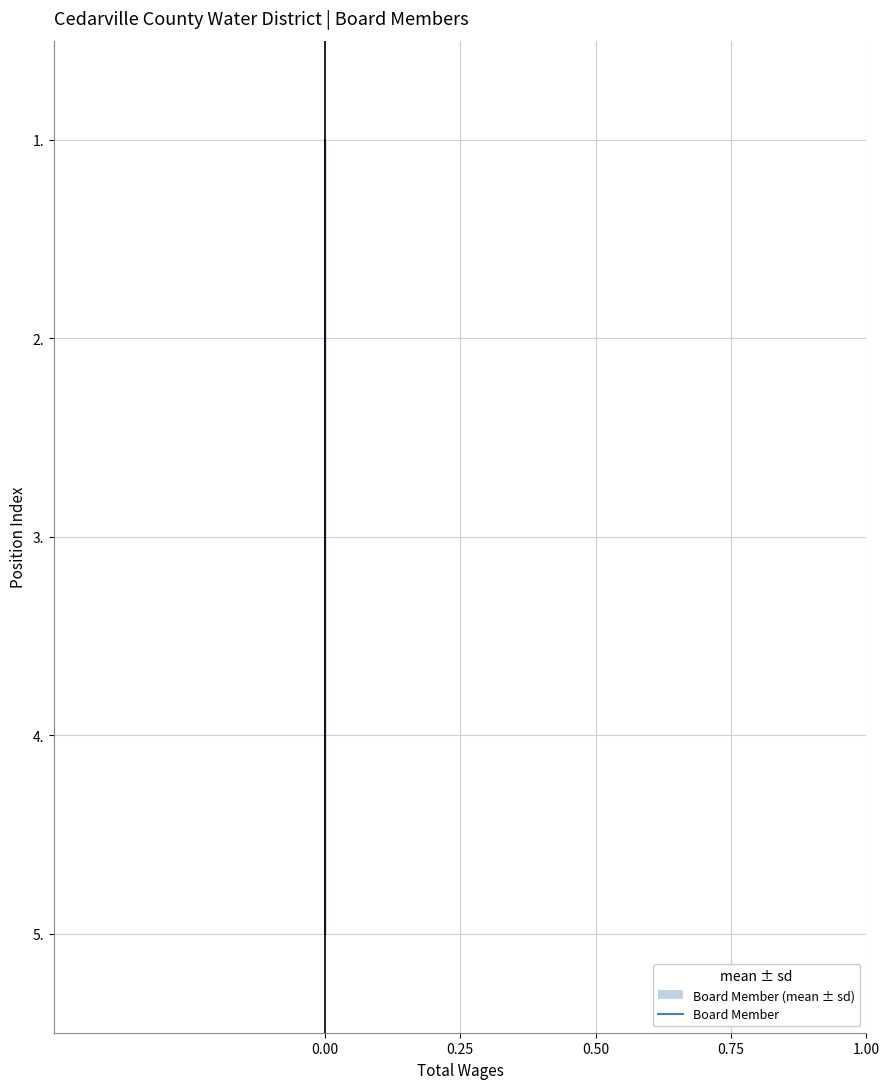

The chart shows a value of 2 at 0.00. True or false?

False